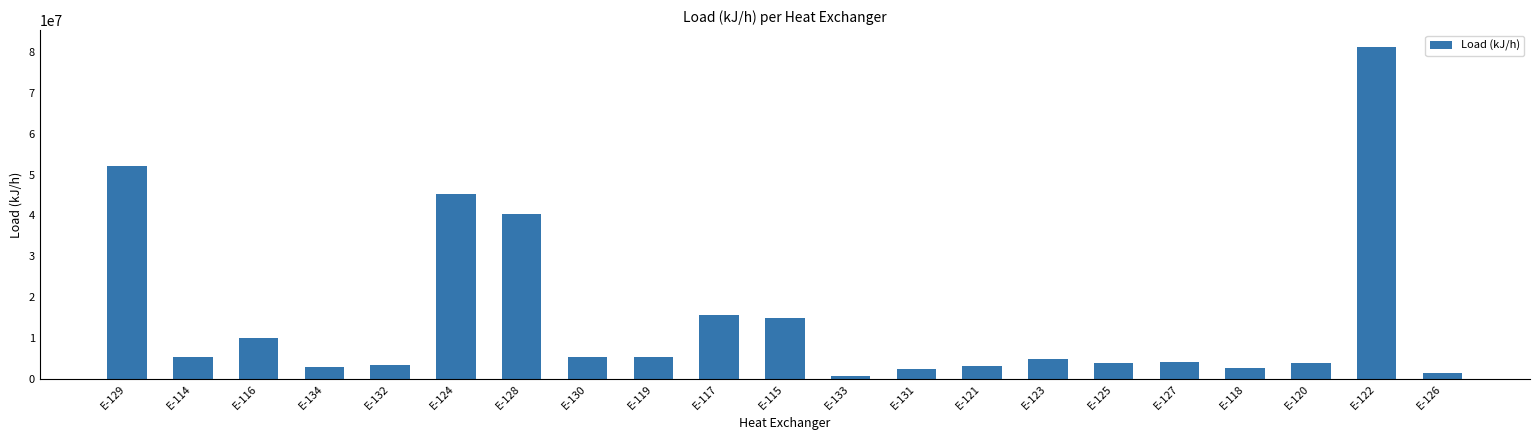

What is the average value?

14747882.9